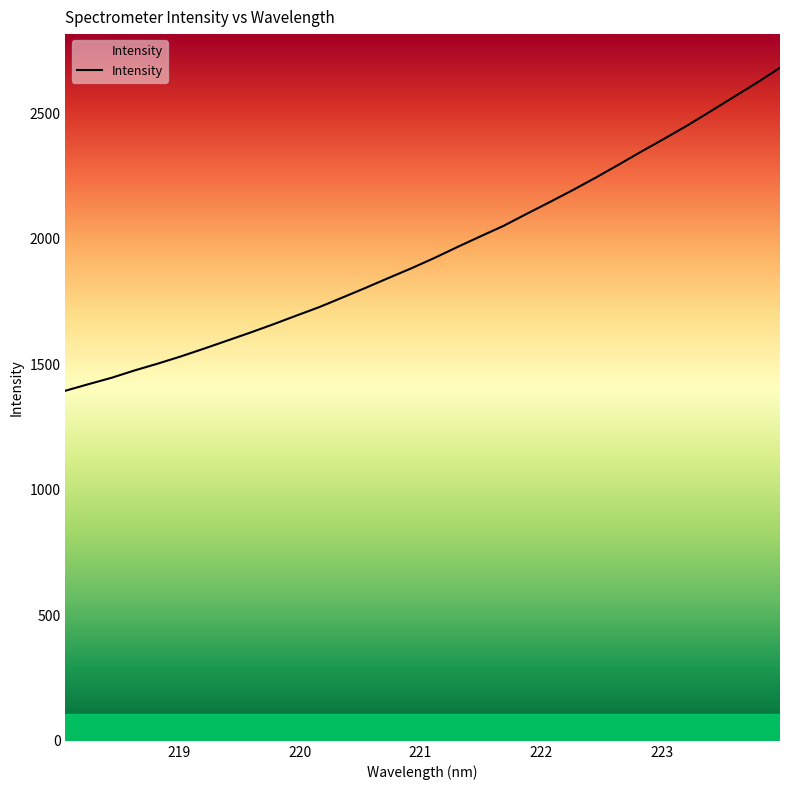

Does the chart display data point markers on the line(s)?

No